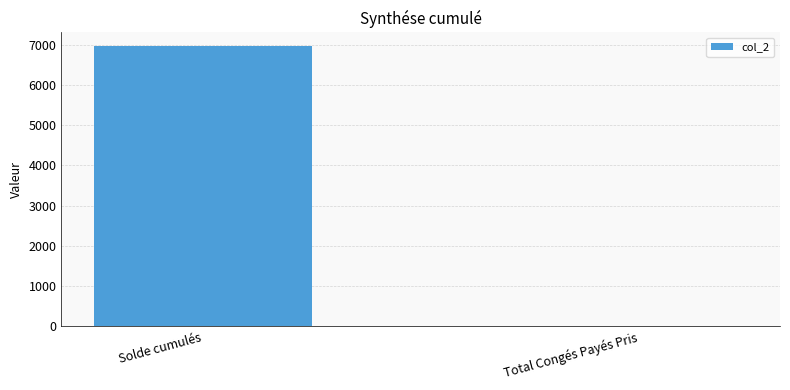

Are the bars horizontal?

No